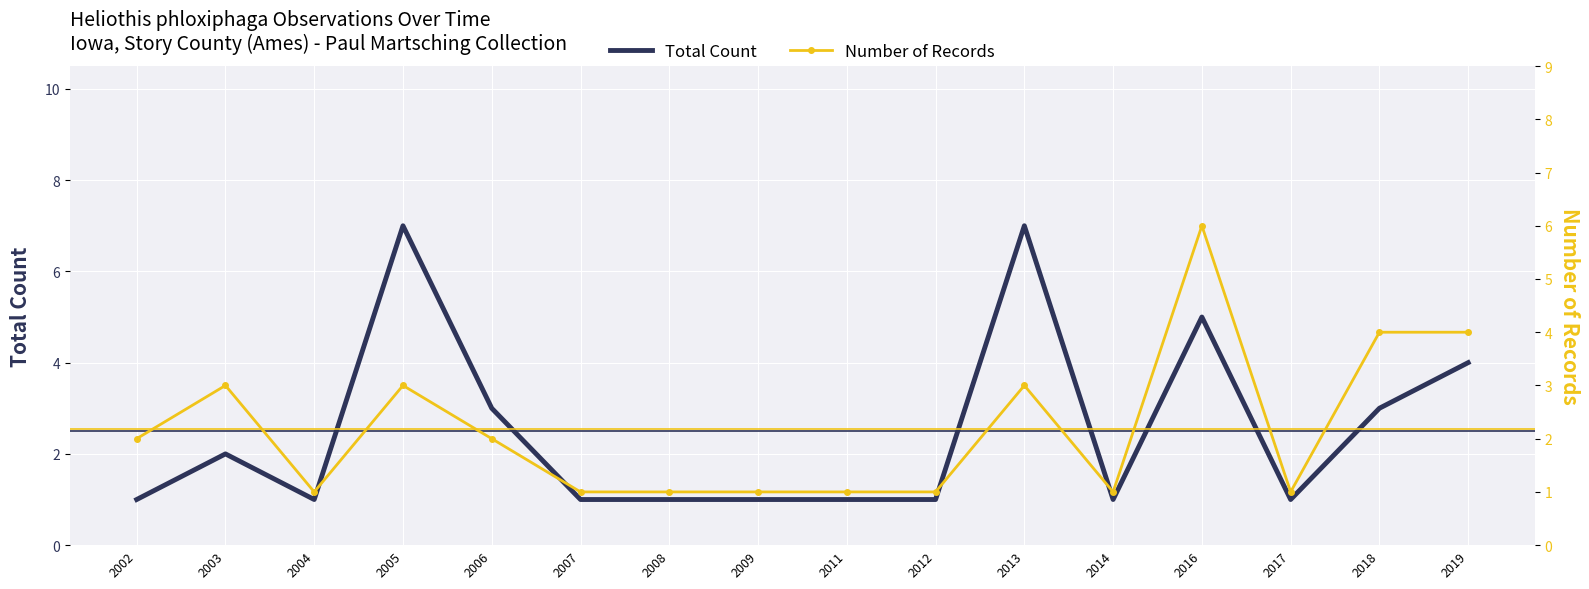

True or false: Number of Records and Total Count intersect in this chart.

False